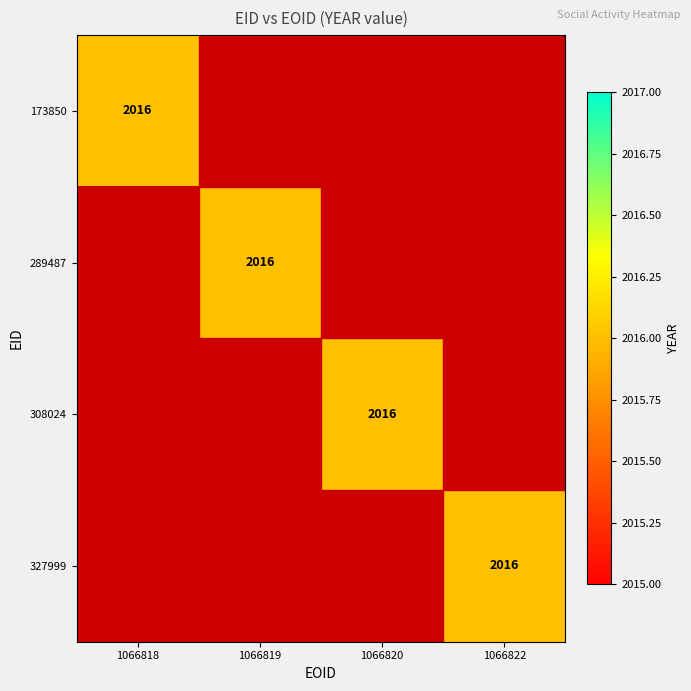

What is the difference between the maximum and minimum values in the 289487 series?

2016